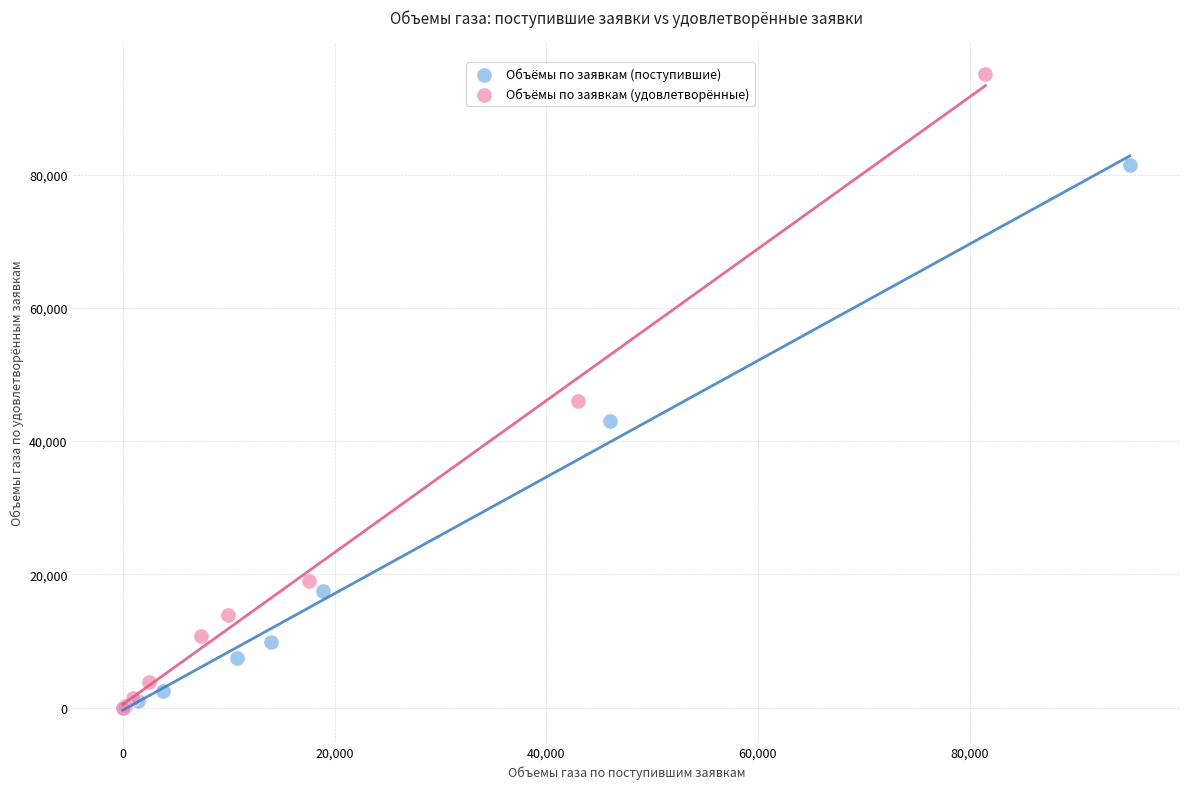

Which series has the widest spread of Y values?

Объёмы по заявкам (удовлетворённые)